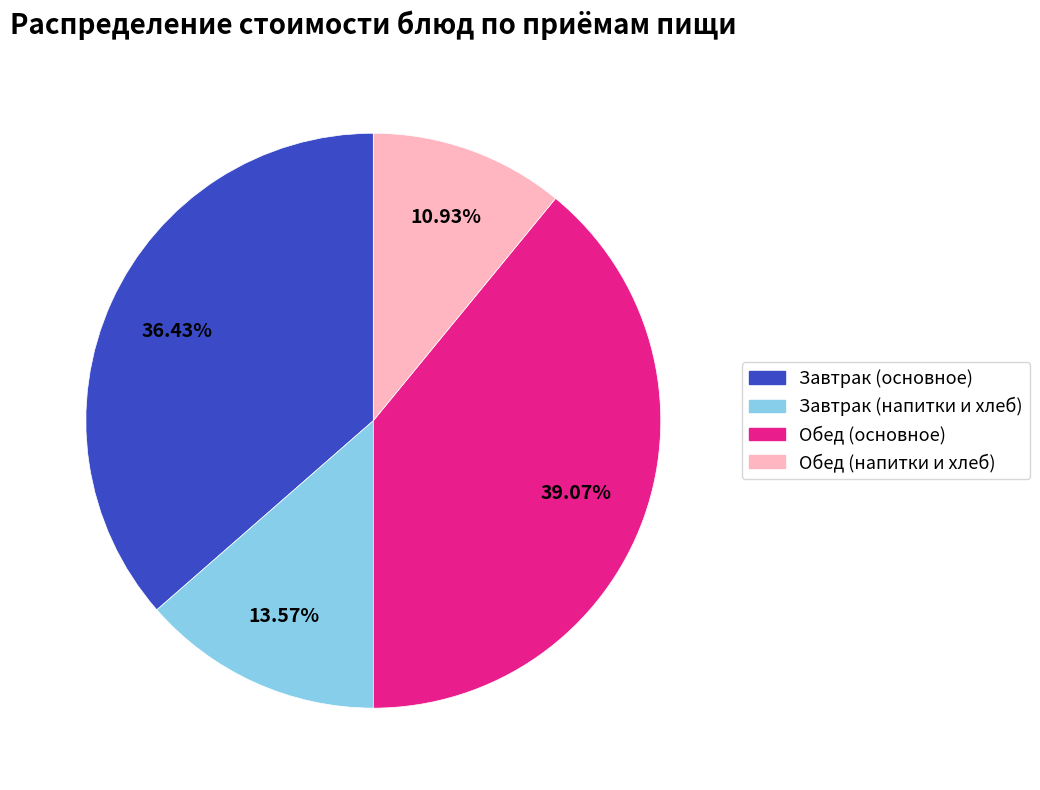

Is there any slice that represents more than half of the pie?

No